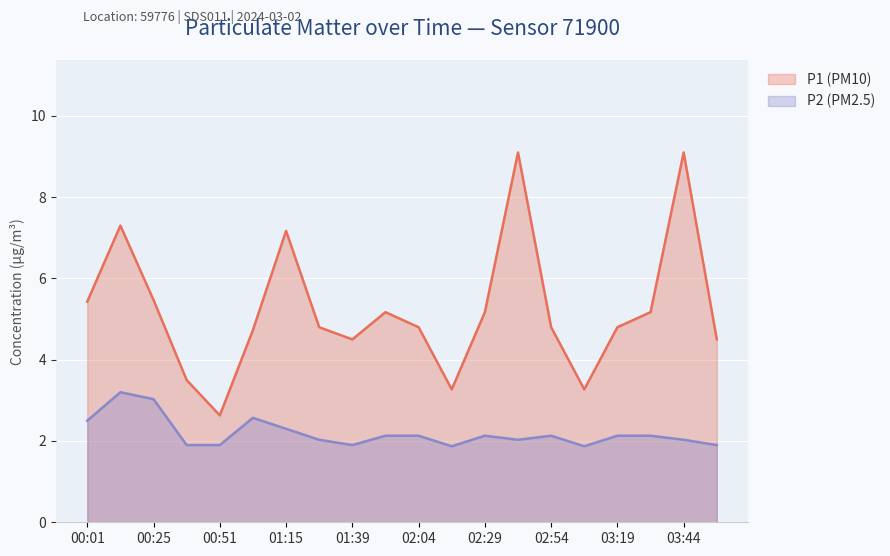

What is the difference between the maximum and minimum values in the P1 series?

6.5